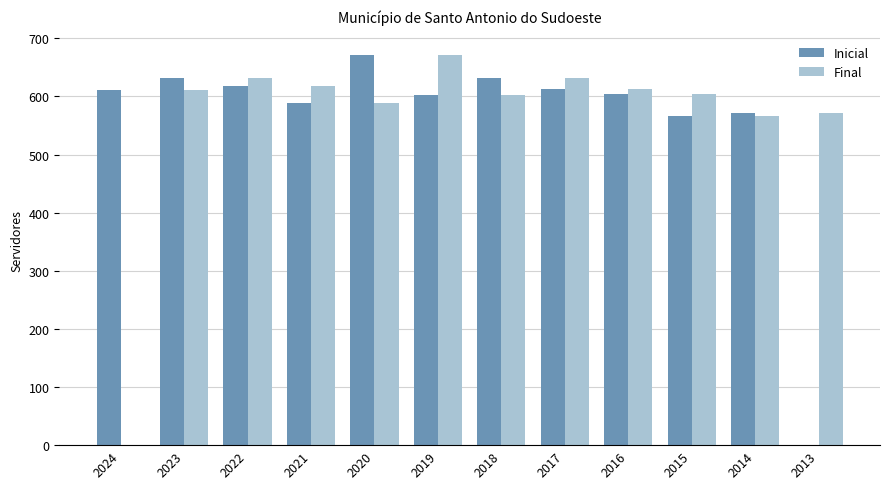

Which series changed the most between 2024 and 2022?

Final